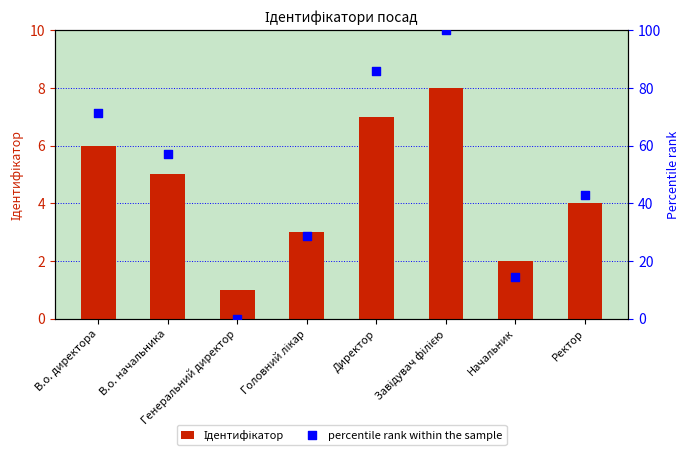

Which series has the widest spread of Y values?

percentile rank within the sample